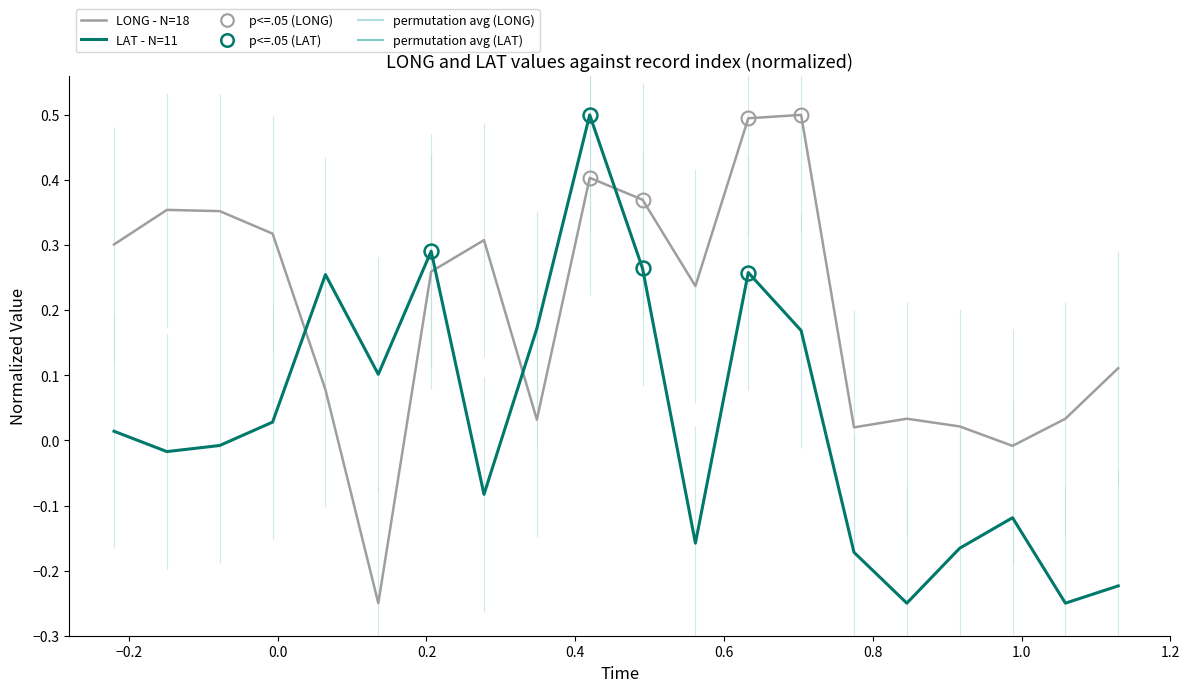

How many negative values does the LONG - N=18 series have?

2